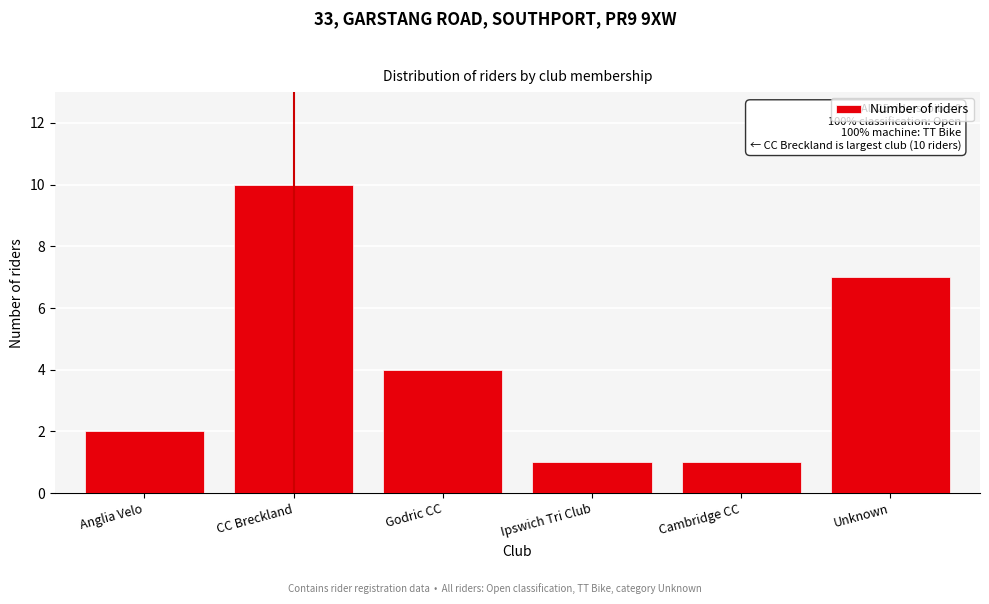

Reading right to left, what are all the values shown in this chart?

Unknown=7	Cambridge CC=1	Ipswich Tri Club=1	Godric CC=4	CC Breckland=10	Anglia Velo=2